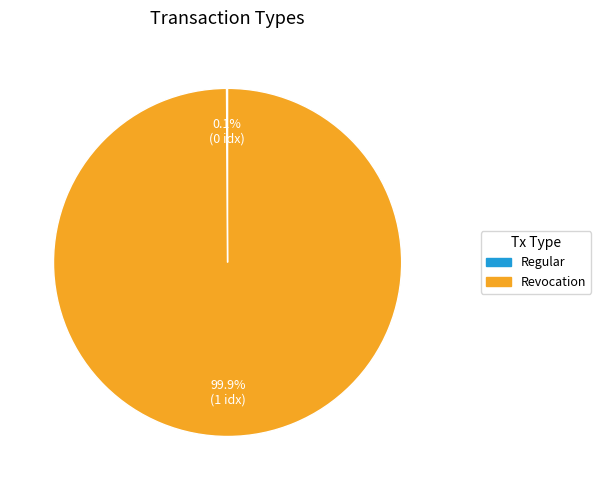

What is the largest slice in the pie chart?

Revocation